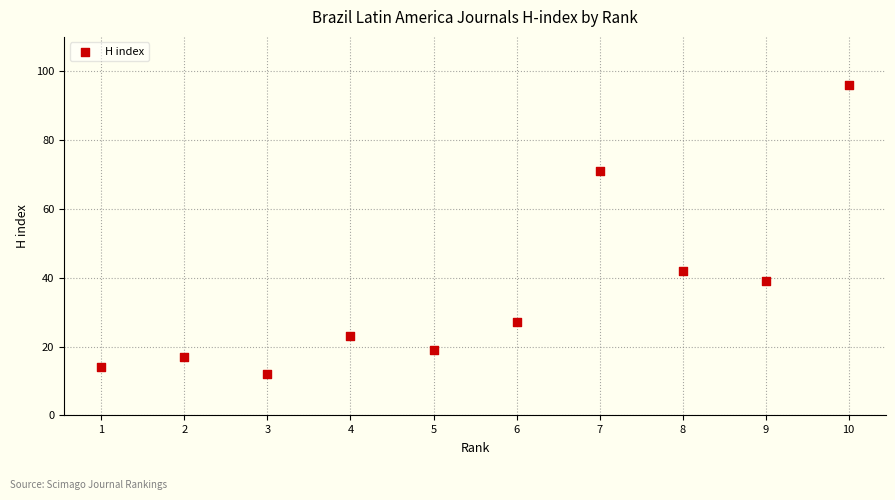

What is the average Y value?

36